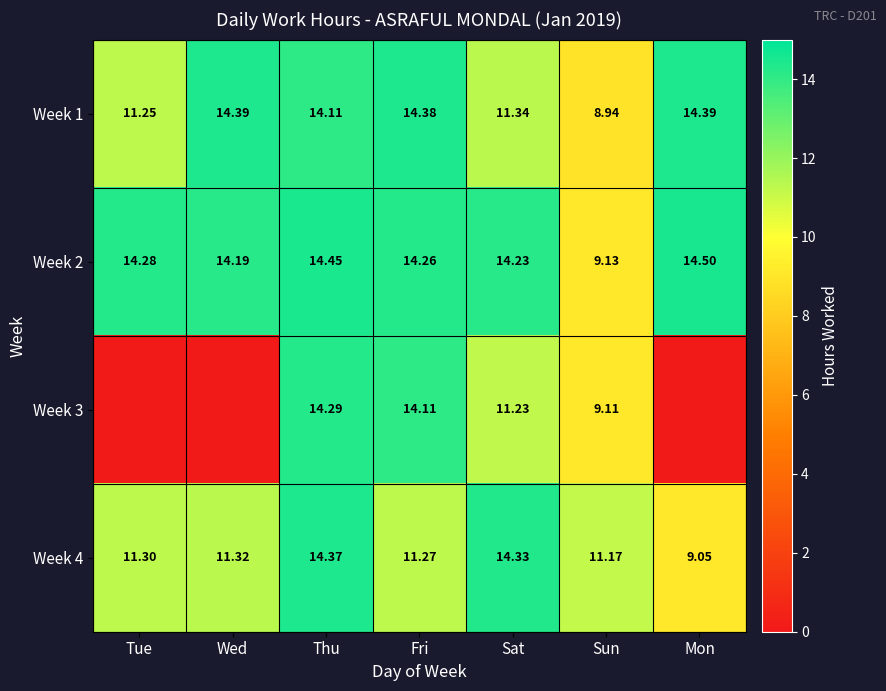

Which category has the lowest value in the Week 1 series?

Sun